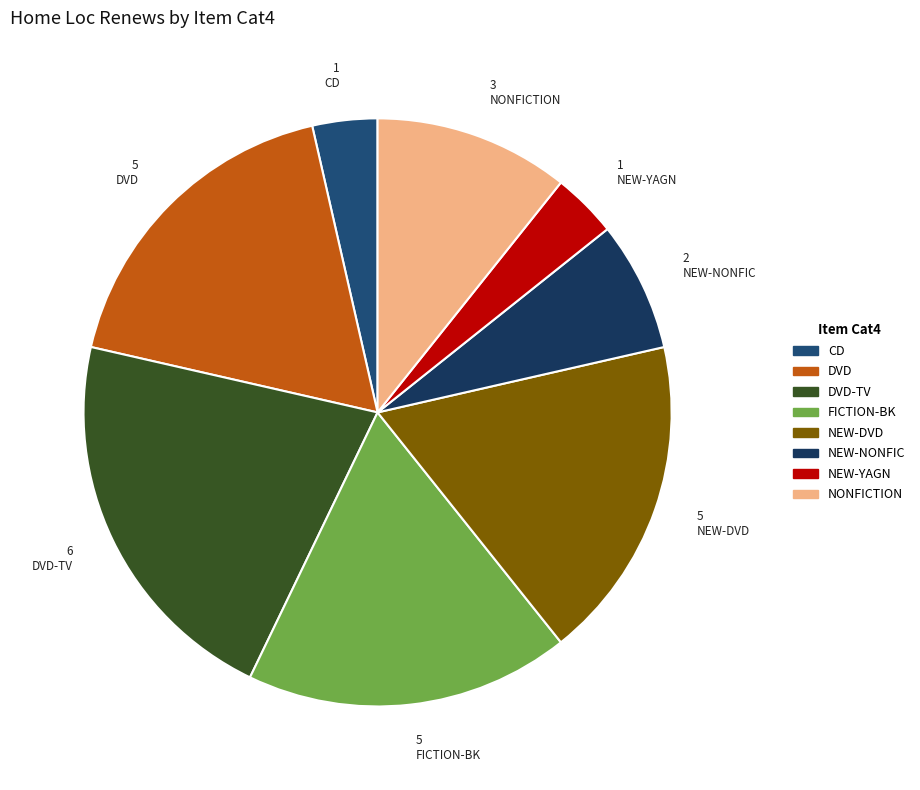

Is there any slice that represents more than half of the pie?

No